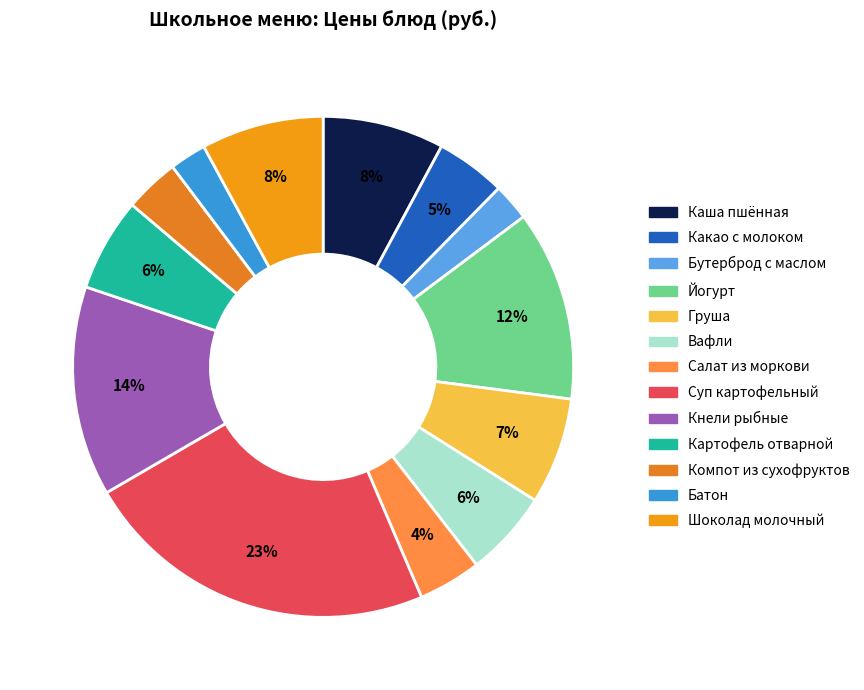

How many segments does this pie chart have?

13